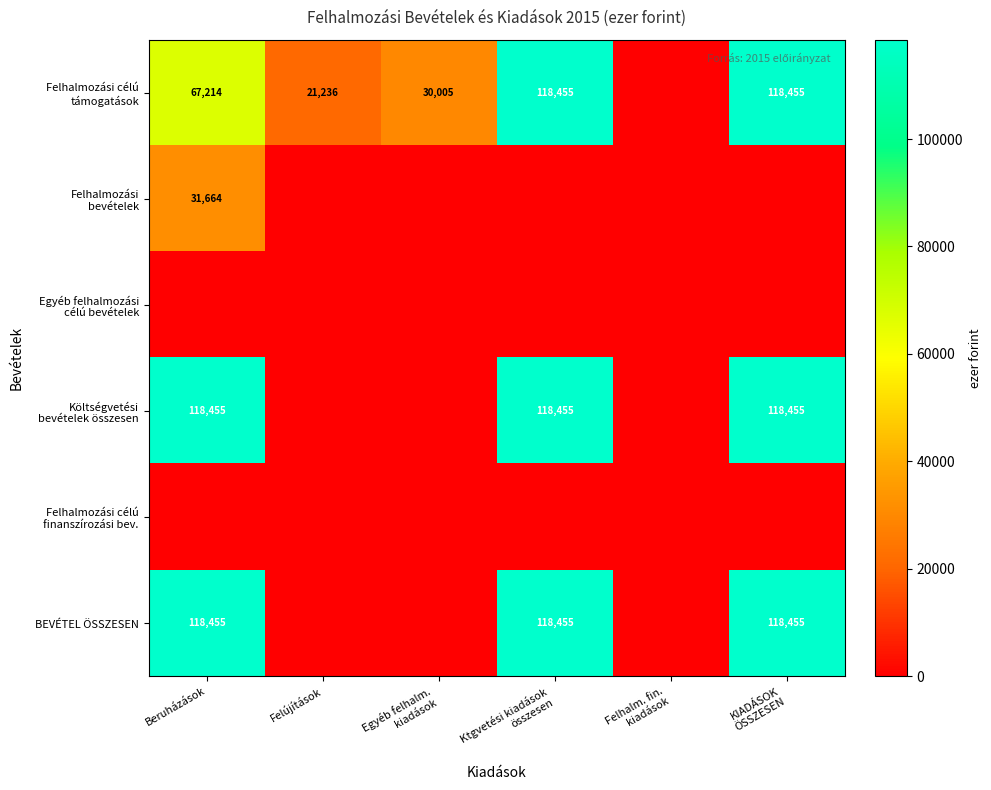

At which category is the sum across all series the highest?

Ktgvetési kiadások
összesen